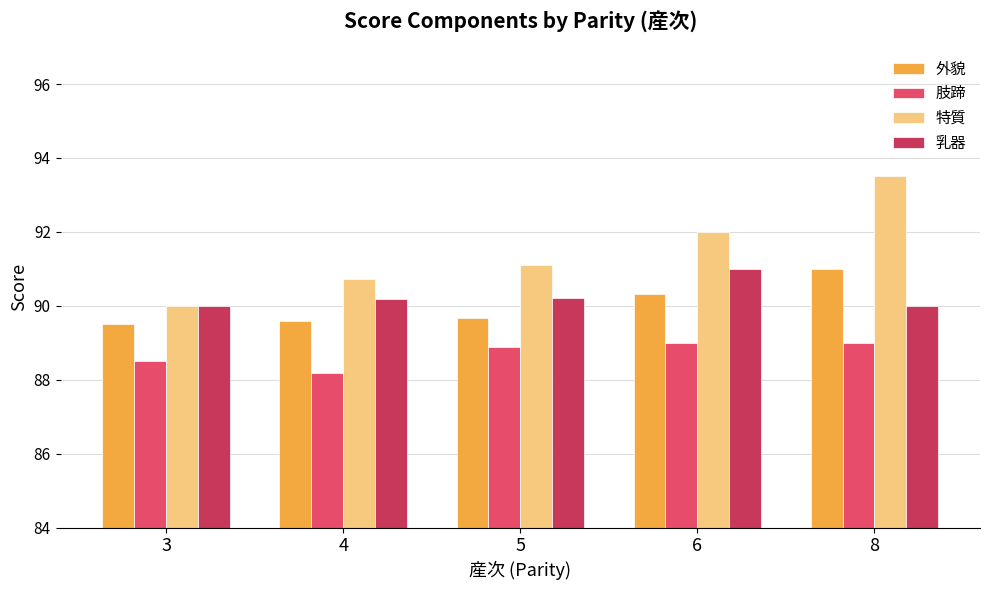

Read the 特質 value at 6.

92.0